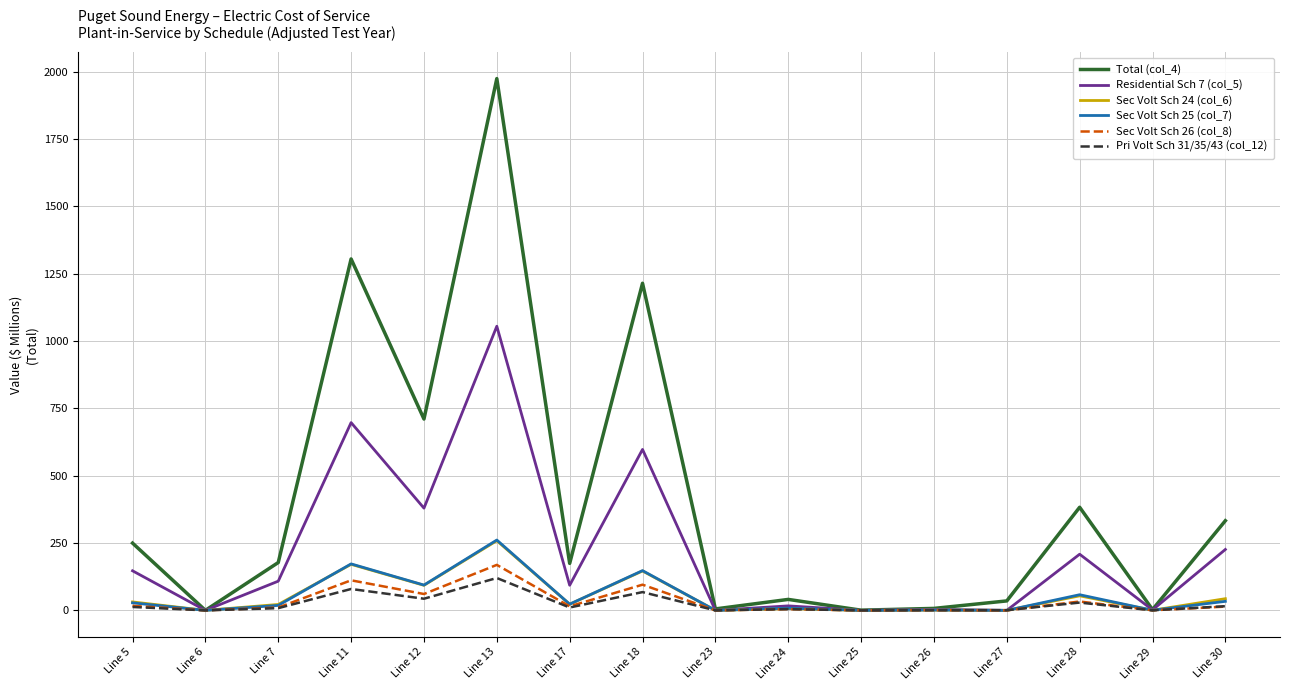

What is the difference between the maximum and second lowest values in the Total (col_4) series?

1973.5